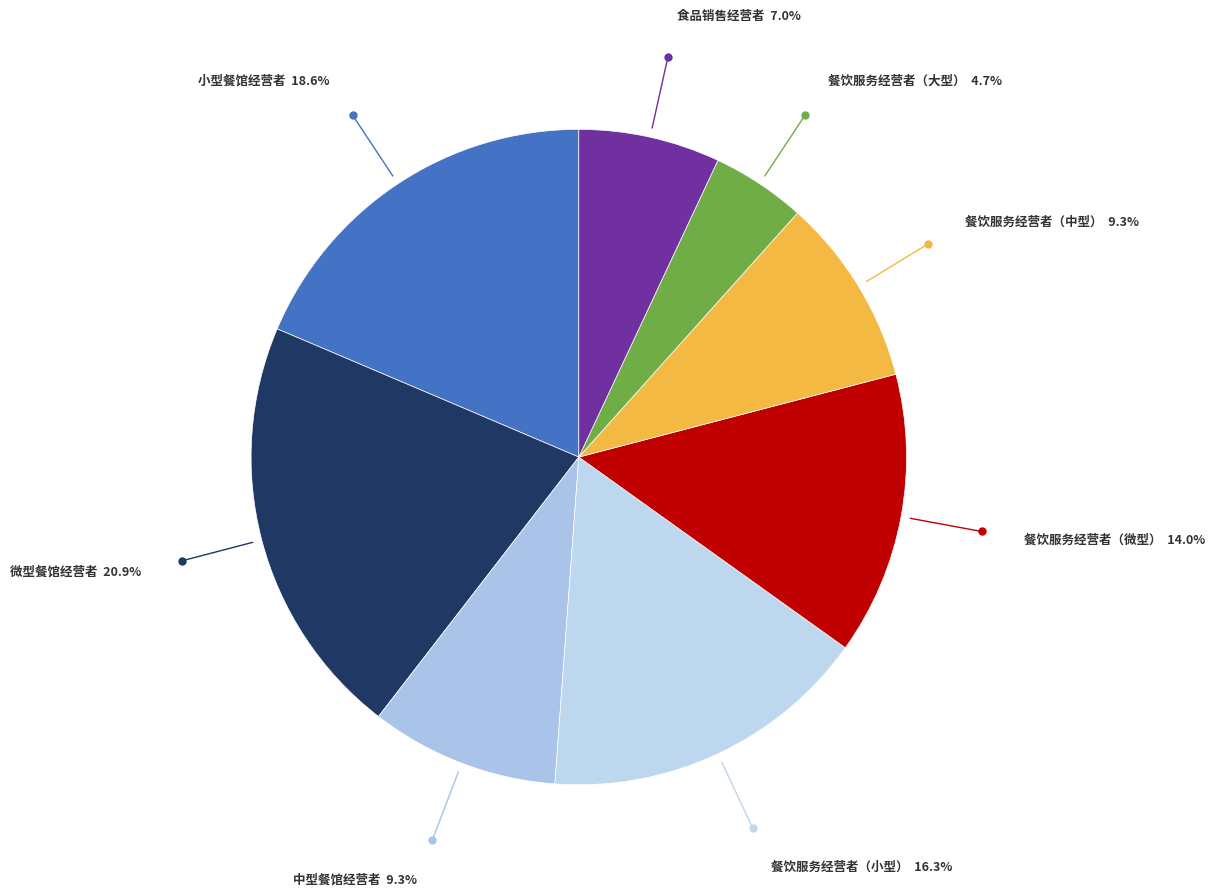

Which category has the smallest portion of the pie?

餐饮服务经营者（大型）